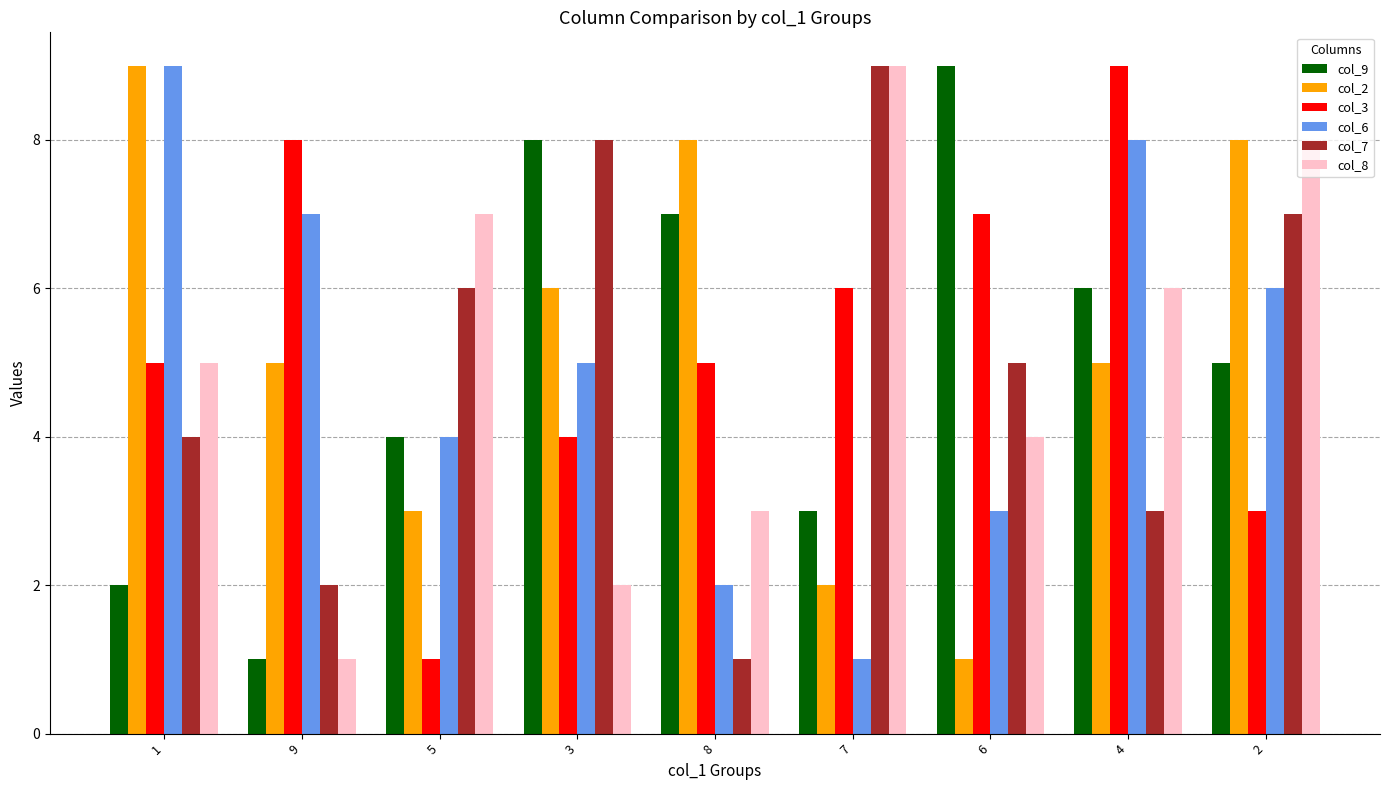

What is the label of the 4th bar from the right?

7